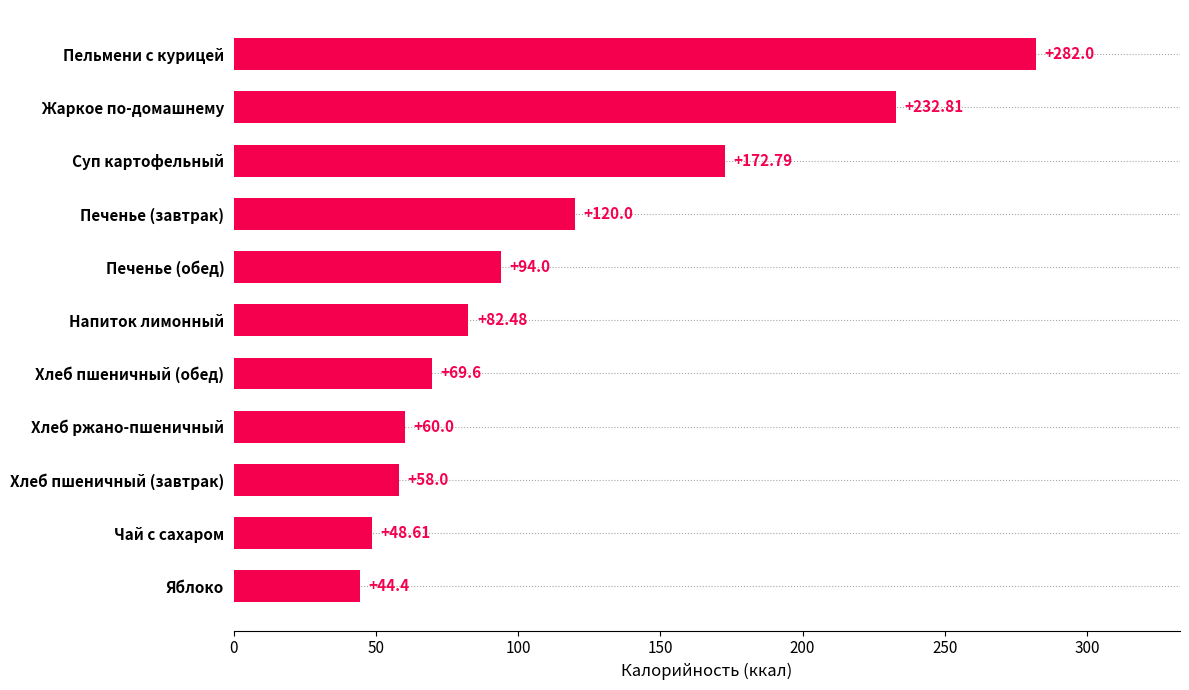

What is the change in value from Чай с сахаром to Жаркое по-домашнему?

+184.2